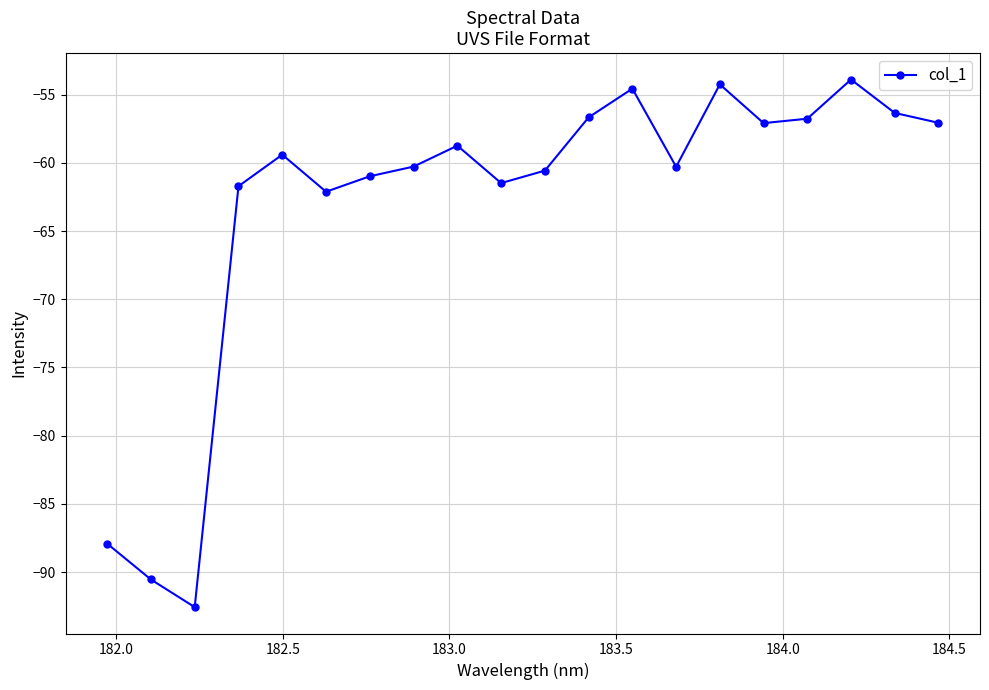

What is the greatest value displayed?

-53.9